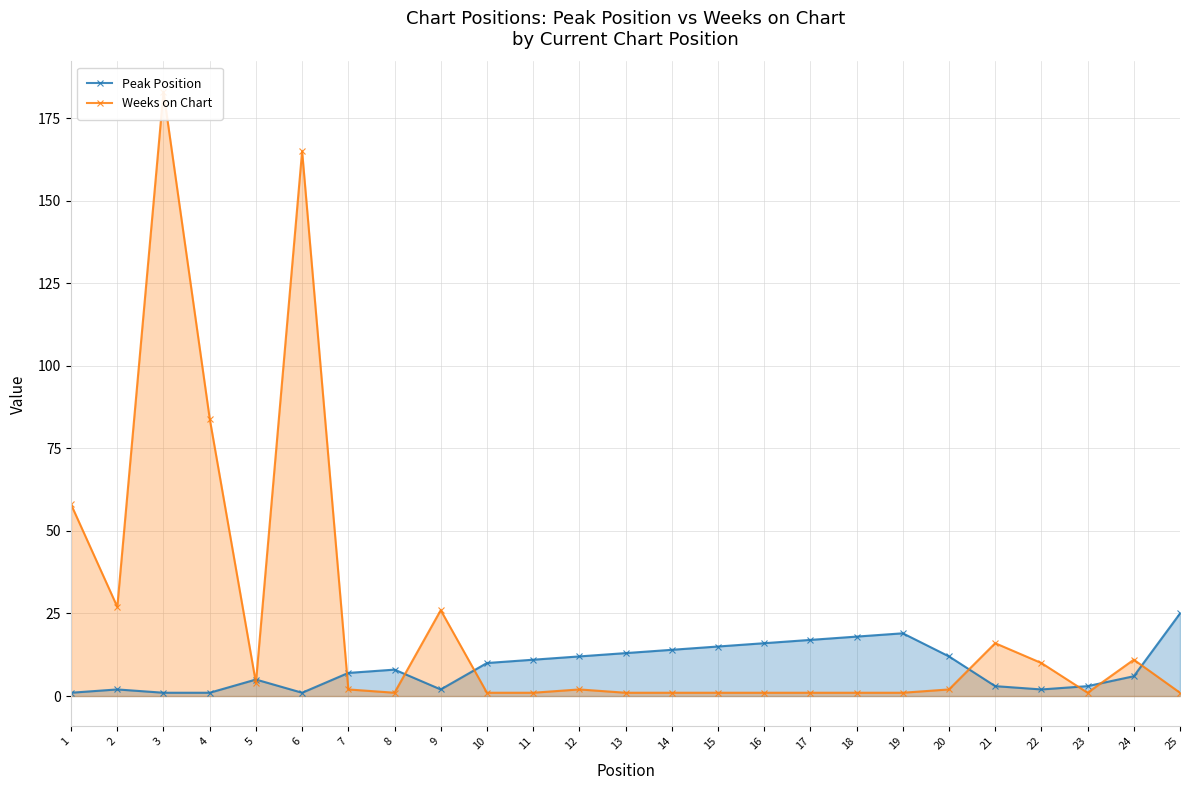

How many times do Weeks on Chart and Peak Position cross each other?

9